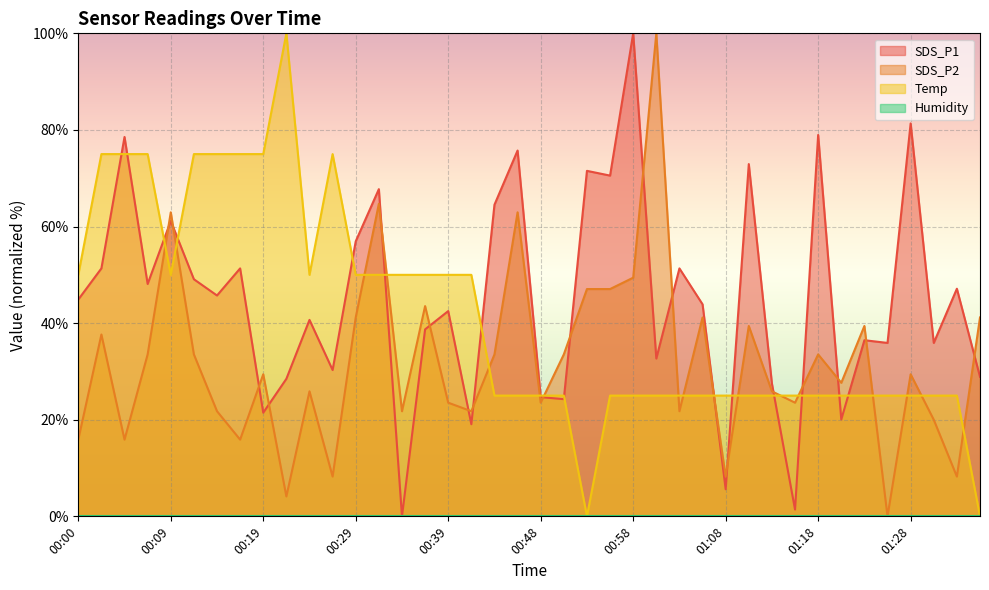

What is the difference between the second highest and minimum values in the SDS_P1 series?

81.3